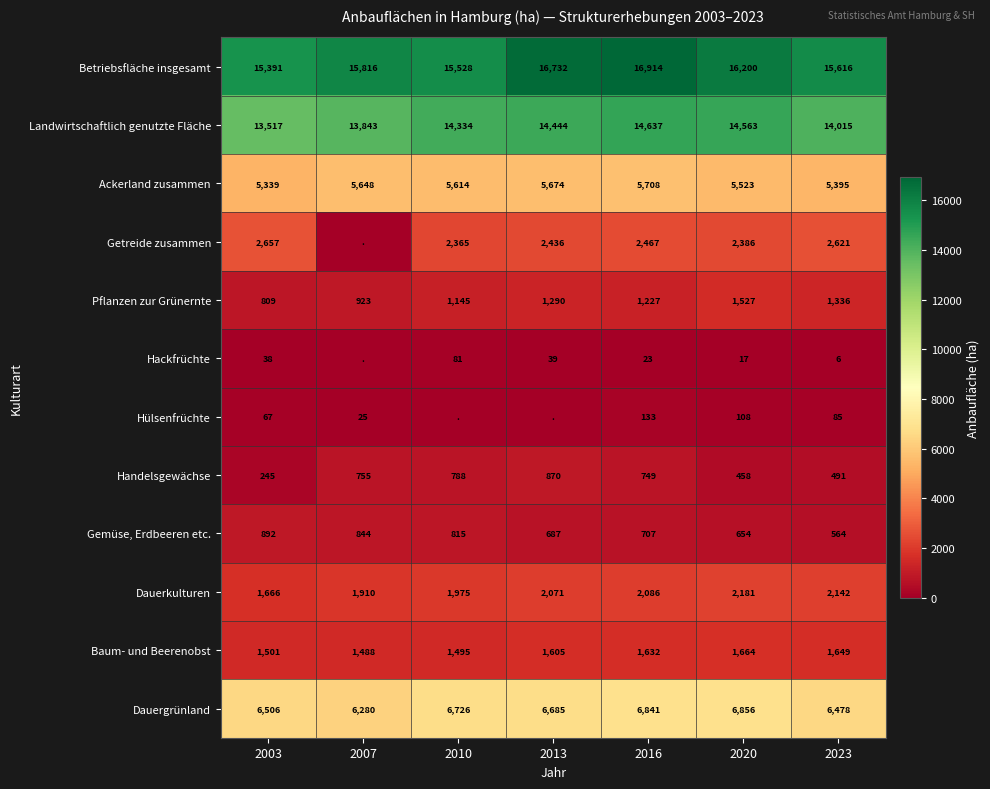

Which has a higher value, 2023 or 2010?

2023